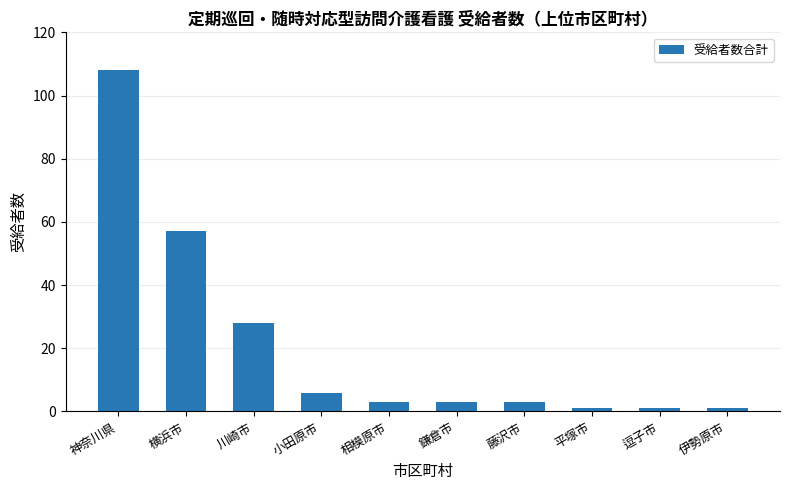

What is the change in value from 相模原市 to 平塚市?

-2